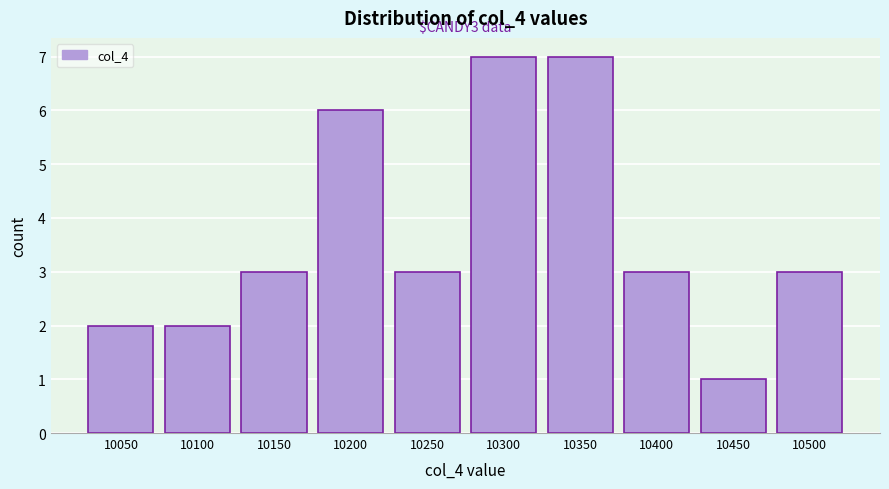

Reading left to right, transcribe all the data shown in this chart.

2	2	3	6	3	7	7	3	1	3